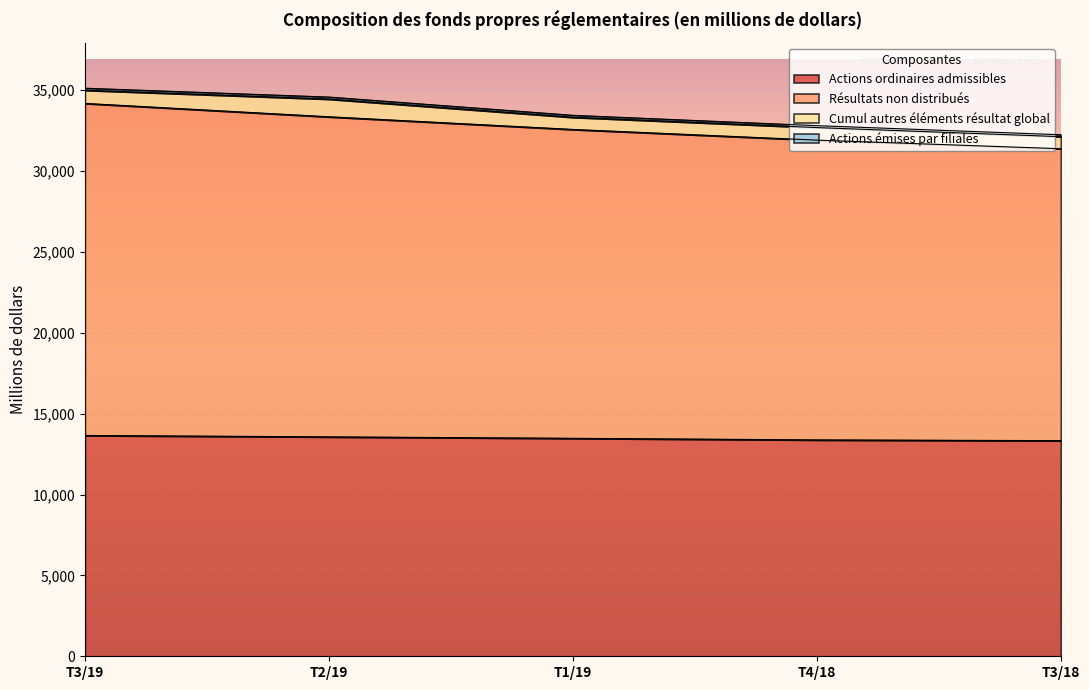

What is the highest value of the Actions ordinaires admissibles series?

13653